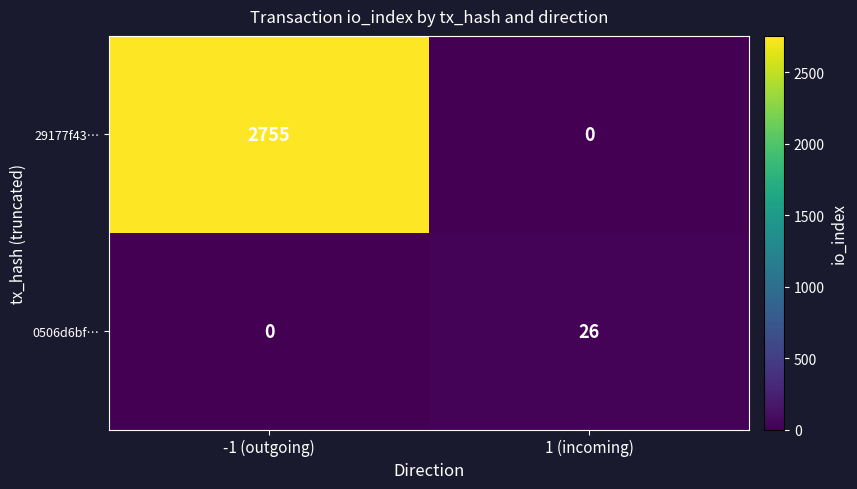

Which series has the largest total across all categories?

29177f43…